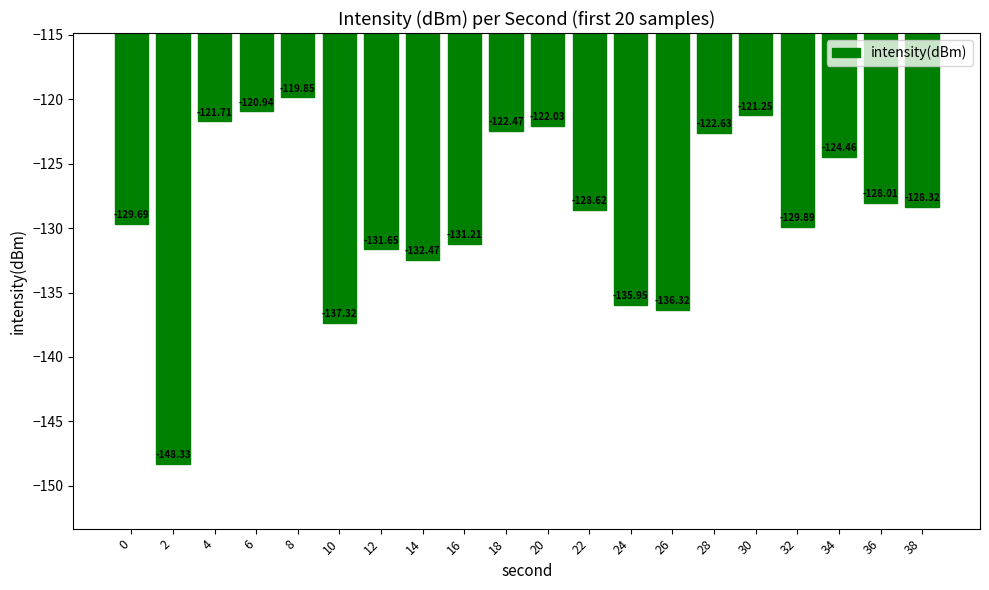

The value at 22 is -64.9. True or false?

False